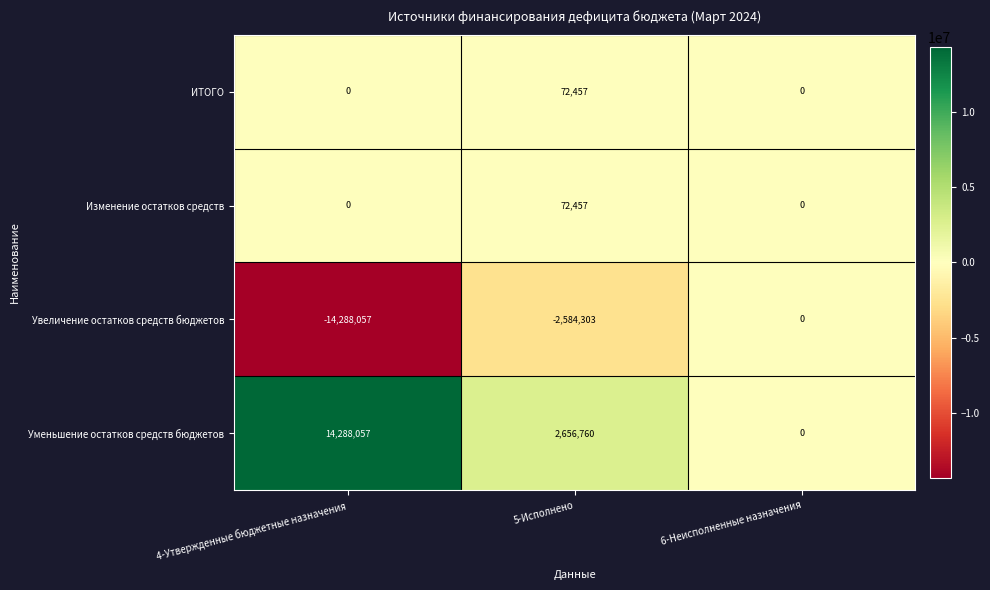

How many values in the Уменьшение остатков средств бюджетов series are below 2656760?

1